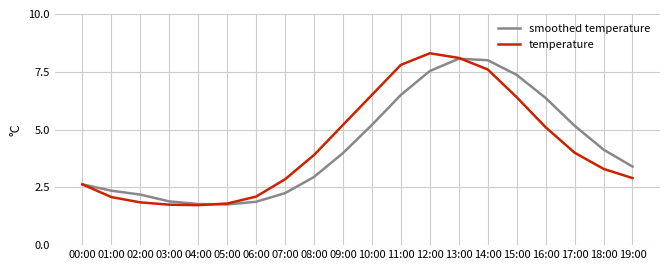

What is the maximum value for temperature?

8.3